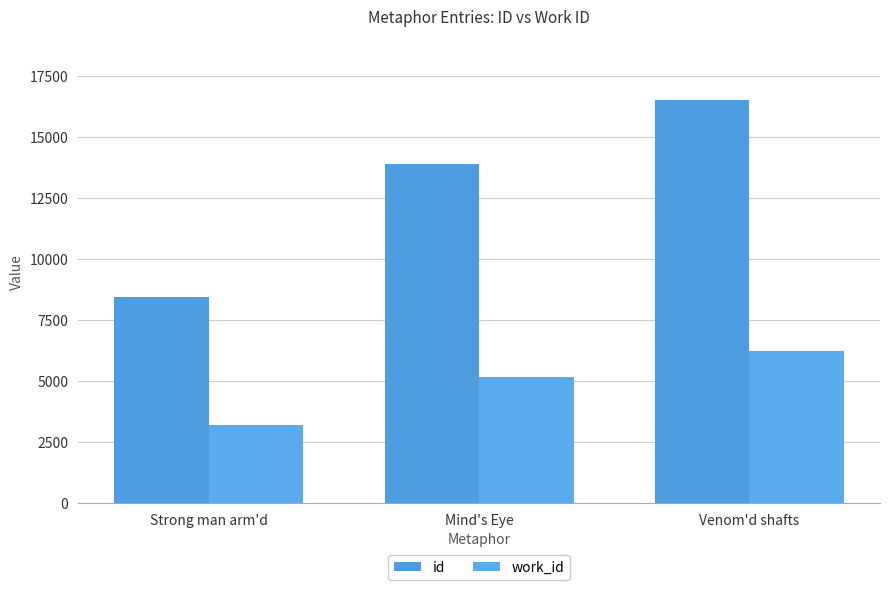

Where does the id series first go above 13902?

Venom'd shafts